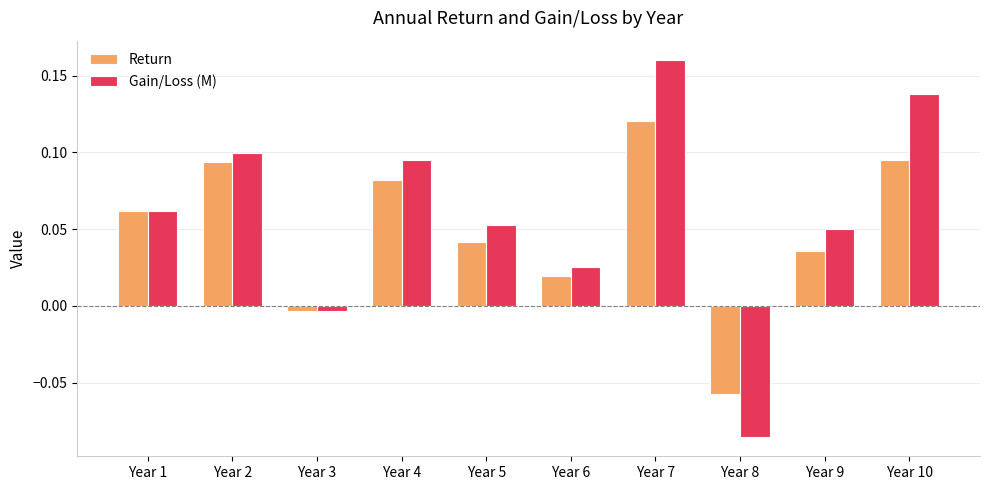

Count the number of categories in the chart.

10